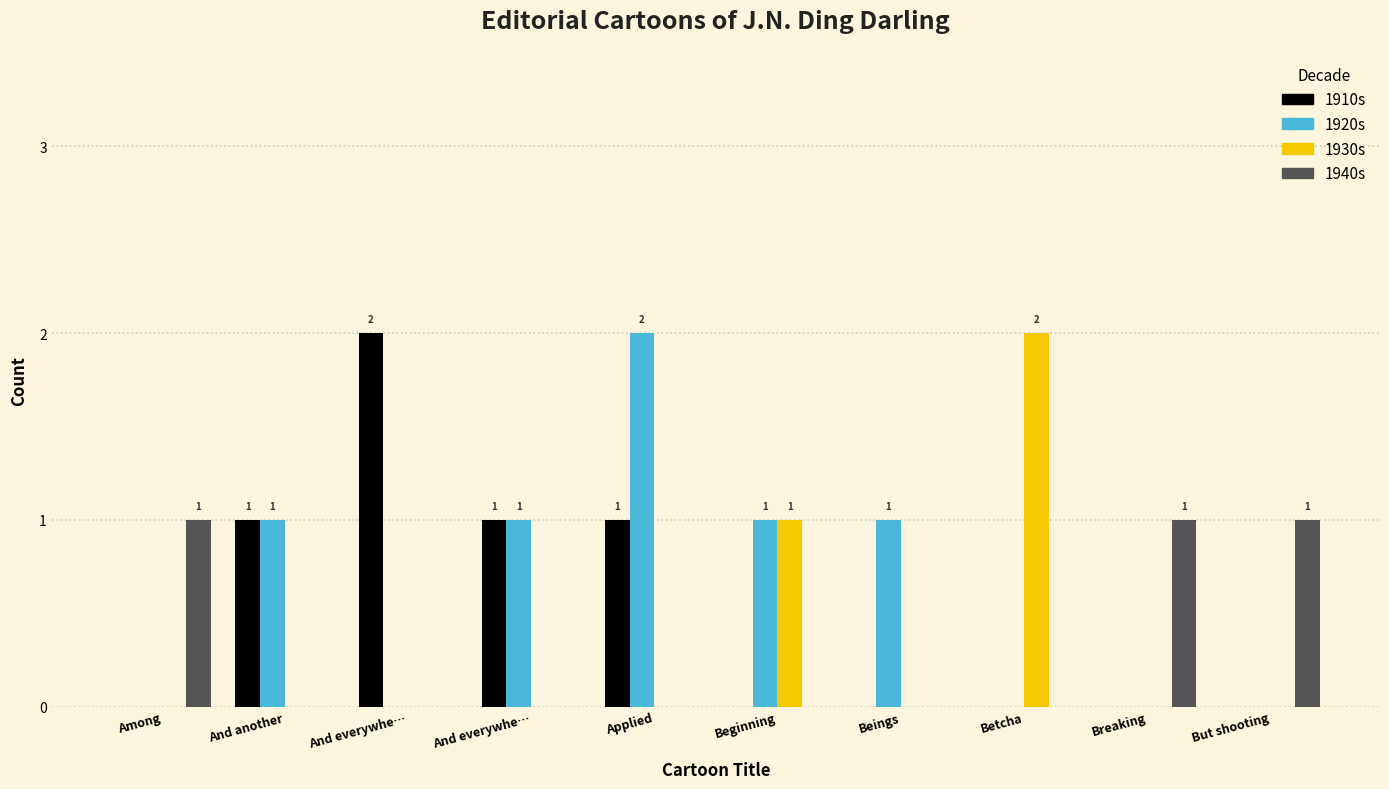

List the series in order of their peak value, highest first.

1910s, 1920s, 1930s, 1940s